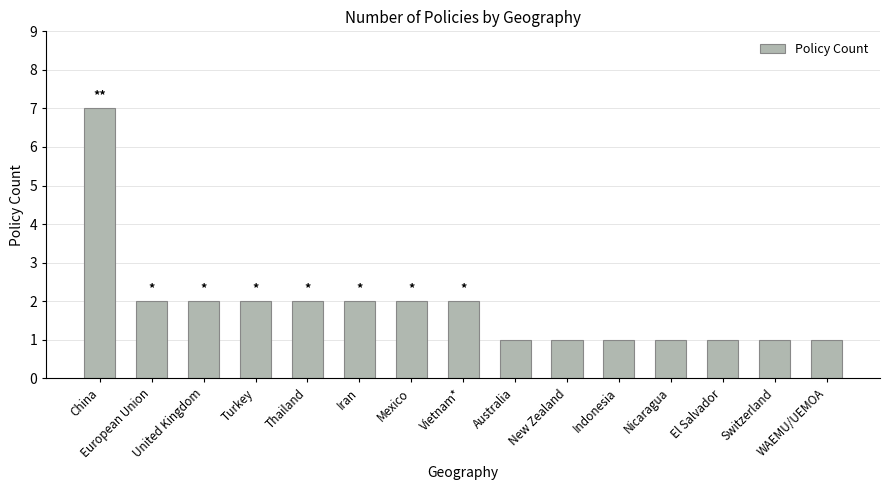

Reading left to right, list all the values displayed in this chart.

7	2	2	2	2	2	2	2	1	1	1	1	1	1	1